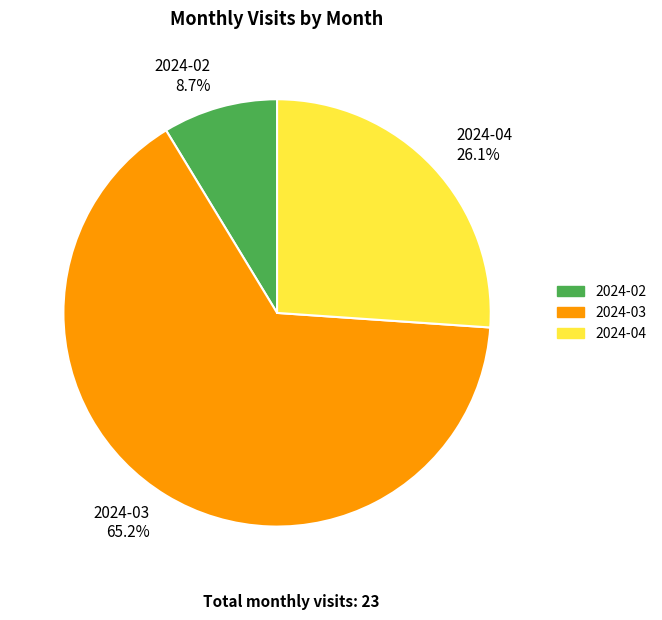

Which category has the biggest portion of the pie?

2024-03